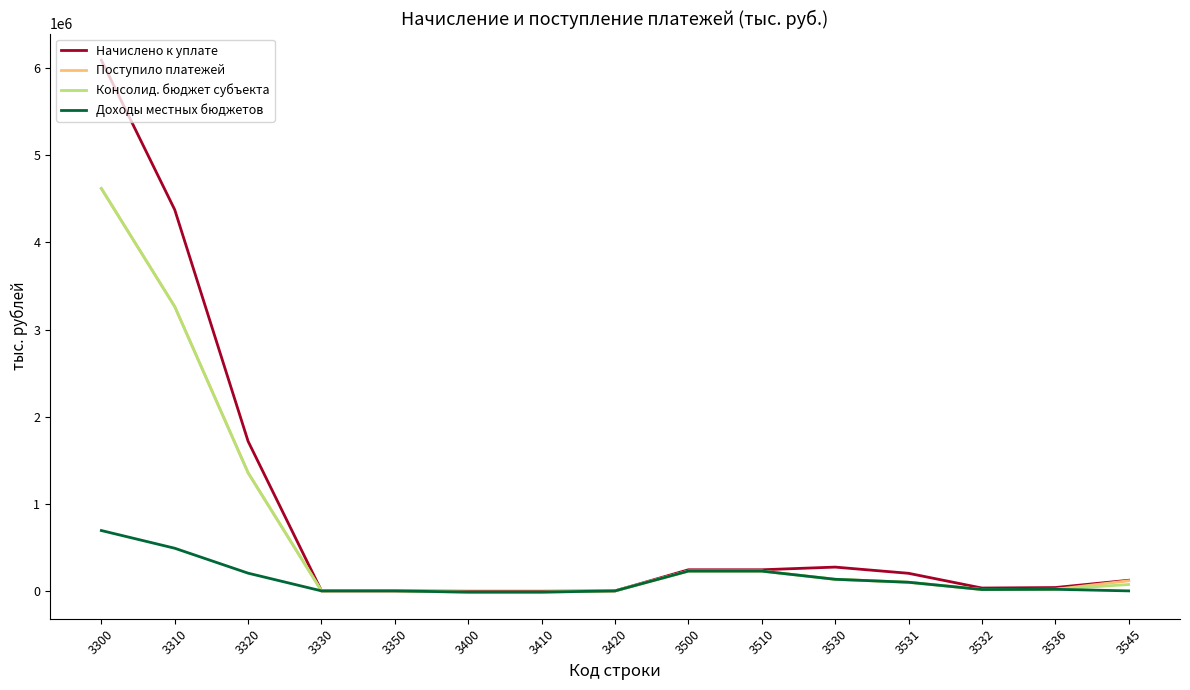

The value of Доходы местных бюджетов at 3310 is 845945. True or false?

False